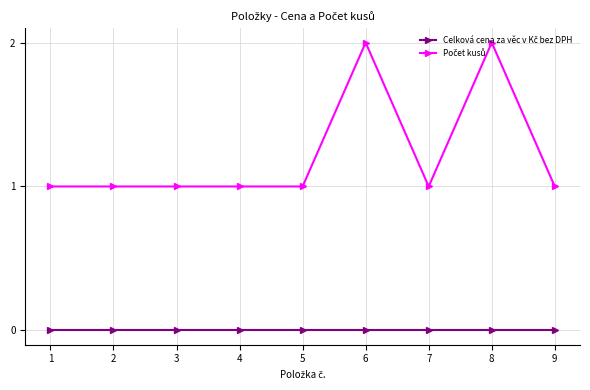

Which has a higher value, 1 or 2?

1